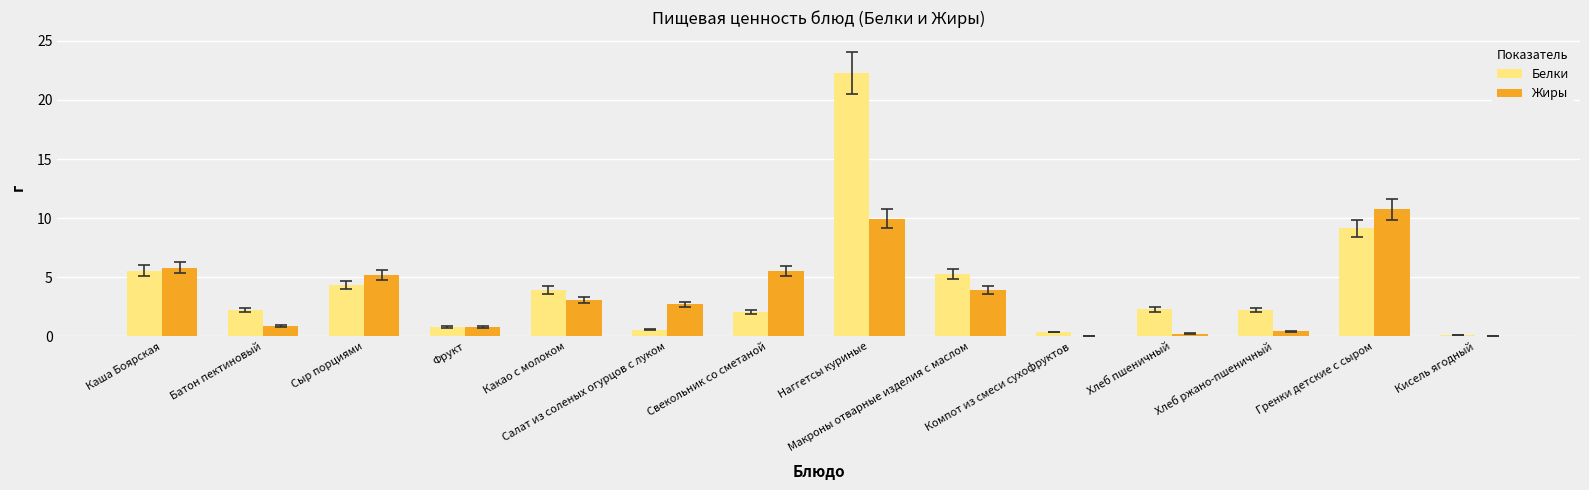

At which label does Жиры first exceed 3?

Каша Боярская